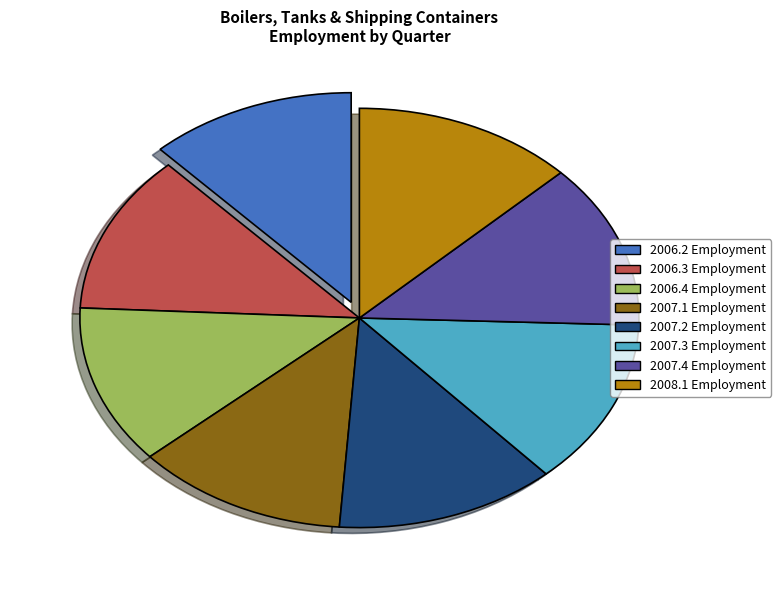

Between 2006.2 Employment and 2007.4 Employment, which is larger?

2007.4 Employment